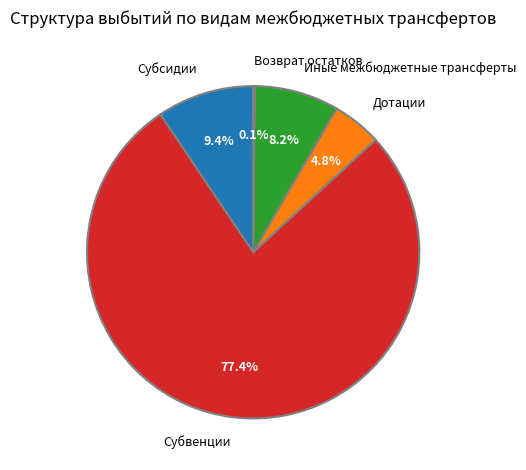

To the nearest percent, what is the difference between the Иные межбюджетные трансферты and Субвенции slice percentages?

69%